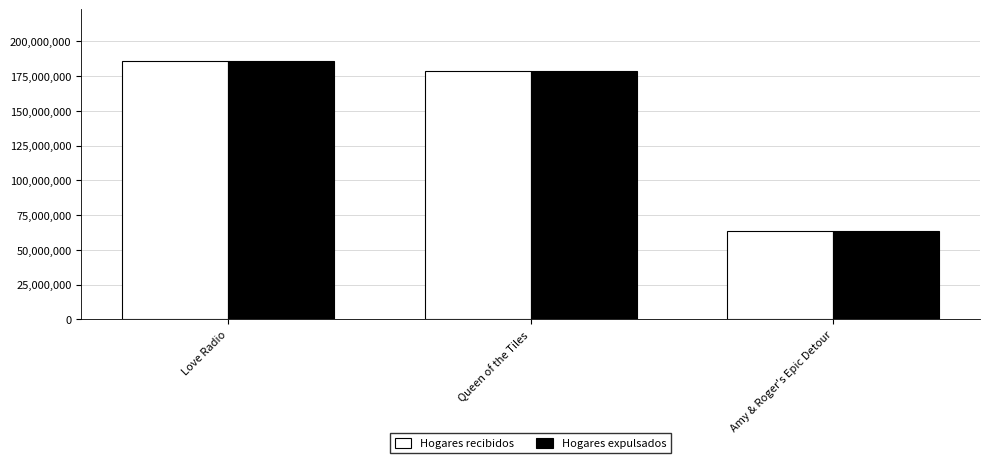

What position from the right is Amy & Roger's Epic Detour?

1